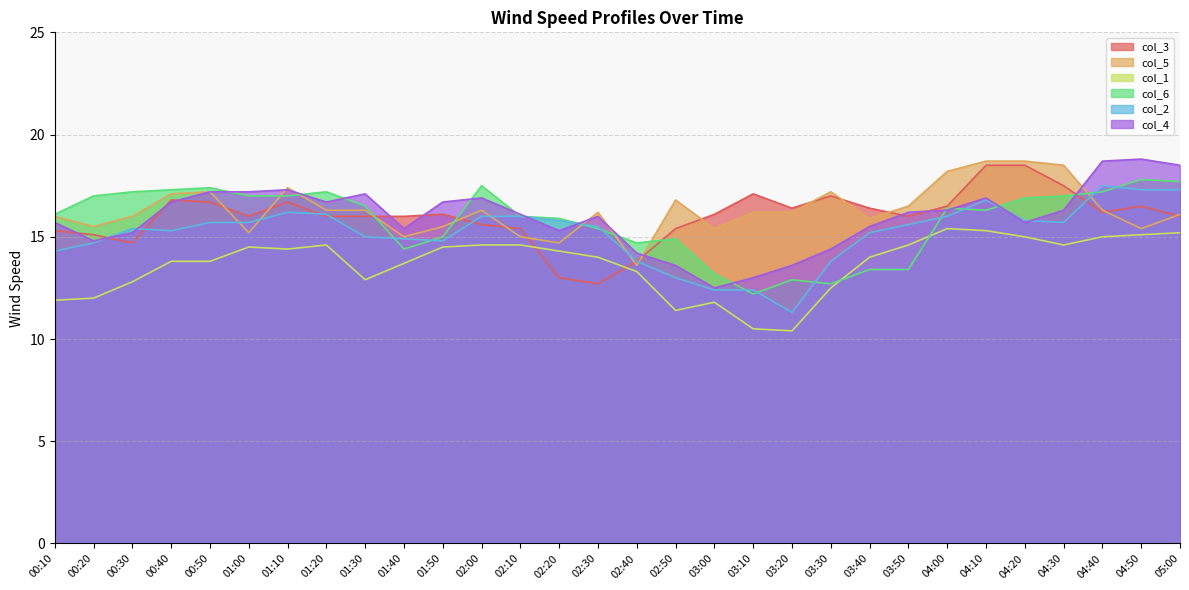

Reading left to right, transcribe all the data shown in this chart.

col_3: 00:10=15.3	00:20=15.1	00:30=14.7	00:40=16.8	00:50=16.7	01:00=16.0	01:10=16.7	01:20=16.0	01:30=16.0	01:40=16.0	01:50=16.1	02:00=15.6	02:10=15.4	02:20=13.0	02:30=12.7	02:40=13.8	02:50=15.4	03:00=16.1	03:10=17.1	03:20=16.4	03:30=17.0	03:40=16.4	03:50=16.0	04:00=16.5	04:10=18.5	04:20=18.5	04:30=17.5	04:40=16.2	04:50=16.5	05:00=16.0
col_5: 00:10=16.0	00:20=15.5	00:30=16.0	00:40=17.1	00:50=17.2	01:00=15.2	01:10=17.4	01:20=16.3	01:30=16.3	01:40=15.0	01:50=15.5	02:00=16.3	02:10=15.0	02:20=14.7	02:30=16.2	02:40=13.6	02:50=16.8	03:00=15.4	03:10=16.2	03:20=16.2	03:30=17.2	03:40=15.9	03:50=16.5	04:00=18.2	04:10=18.7	04:20=18.7	04:30=18.5	04:40=16.3	04:50=15.4	05:00=16.1
col_1: 00:10=11.9	00:20=12.0	00:30=12.8	00:40=13.8	00:50=13.8	01:00=14.5	01:10=14.4	01:20=14.6	01:30=12.9	01:40=13.7	01:50=14.5	02:00=14.6	02:10=14.6	02:20=14.3	02:30=14.0	02:40=13.3	02:50=11.4	03:00=11.8	03:10=10.5	03:20=10.4	03:30=12.5	03:40=14.0	03:50=14.6	04:00=15.4	04:10=15.3	04:20=15.0	04:30=14.6	04:40=15.0	04:50=15.1	05:00=15.2
col_6: 00:10=16.1	00:20=17.0	00:30=17.2	00:40=17.3	00:50=17.4	01:00=17.0	01:10=17.0	01:20=17.2	01:30=16.5	01:40=14.4	01:50=15.0	02:00=17.5	02:10=16.0	02:20=15.9	02:30=15.4	02:40=14.7	02:50=14.9	03:00=13.2	03:10=12.2	03:20=12.9	03:30=12.7	03:40=13.4	03:50=13.4	04:00=16.4	04:10=16.3	04:20=16.9	04:30=17.0	04:40=17.2	04:50=17.8	05:00=17.7
col_2: 00:10=14.3	00:20=14.7	00:30=15.4	00:40=15.3	00:50=15.7	01:00=15.7	01:10=16.2	01:20=16.1	01:30=15.0	01:40=14.9	01:50=14.8	02:00=16.0	02:10=16.0	02:20=15.8	02:30=15.5	02:40=13.8	02:50=13.0	03:00=12.4	03:10=12.4	03:20=11.3	03:30=13.8	03:40=15.2	03:50=15.6	04:00=16.0	04:10=16.8	04:20=15.8	04:30=15.7	04:40=17.5	04:50=17.3	05:00=17.3
col_4: 00:10=15.7	00:20=14.8	00:30=15.2	00:40=16.7	00:50=17.2	01:00=17.2	01:10=17.3	01:20=16.7	01:30=17.1	01:40=15.4	01:50=16.7	02:00=16.9	02:10=16.1	02:20=15.3	02:30=16.0	02:40=14.2	02:50=13.6	03:00=12.5	03:10=13.0	03:20=13.6	03:30=14.4	03:40=15.5	03:50=16.2	04:00=16.3	04:10=16.9	04:20=15.7	04:30=16.3	04:40=18.7	04:50=18.8	05:00=18.5